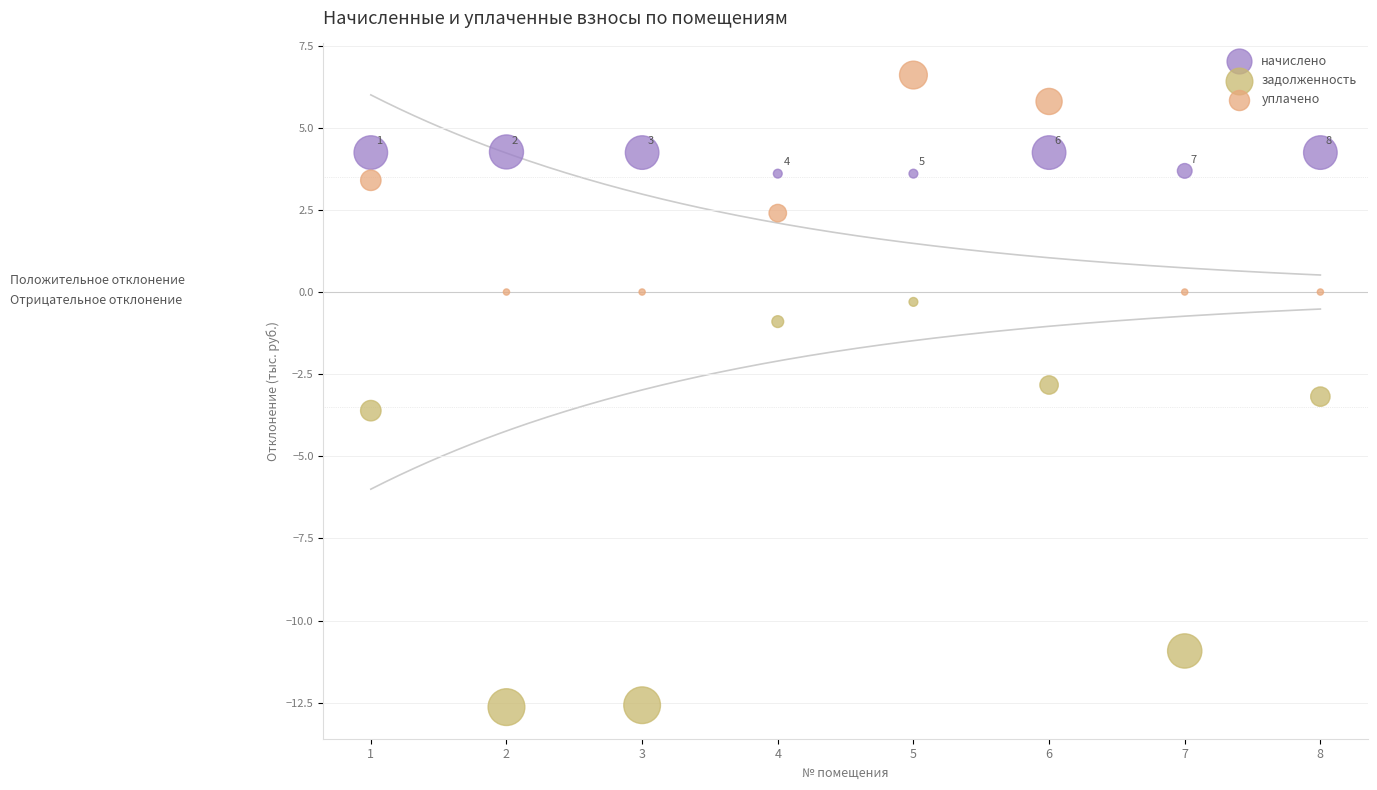

Which series contains the highest Y value?

уплачено